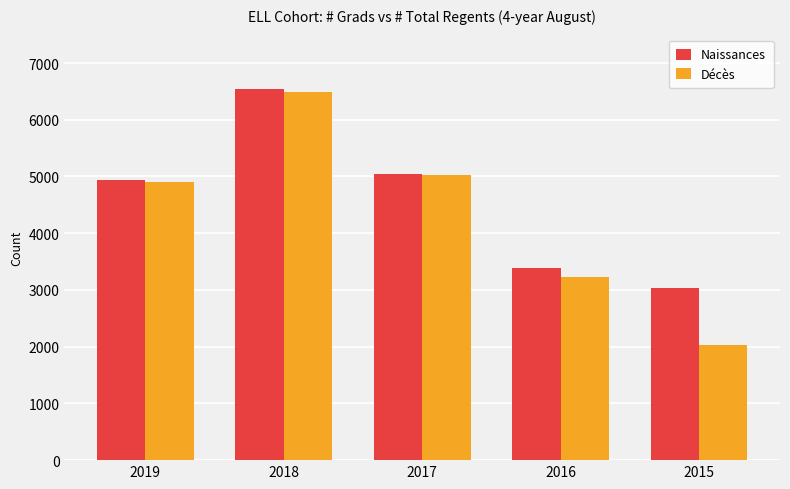

How many data points in Décès are less than 4896?

2